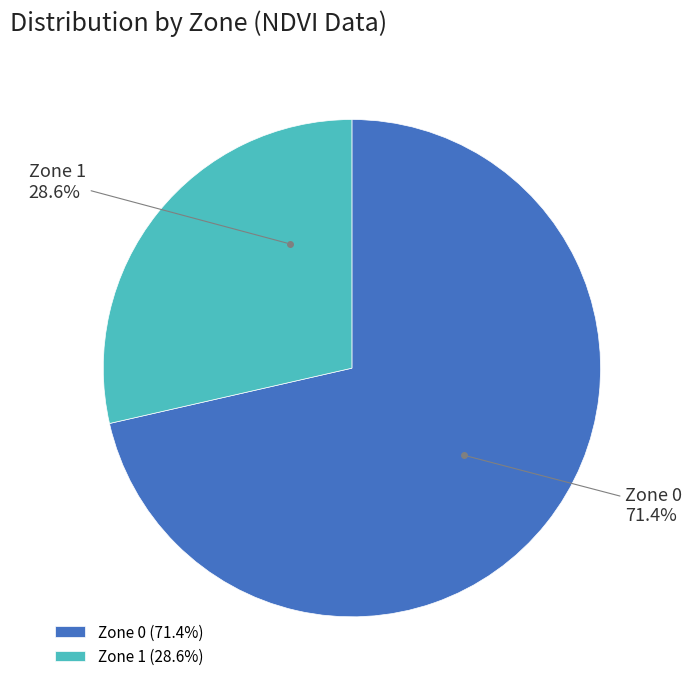

Count the number of slices in the pie.

2